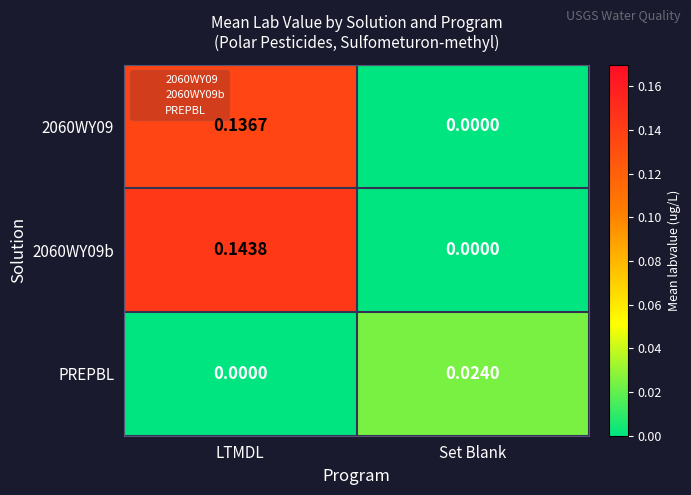

At which category is the sum across all series the highest?

LTMDL